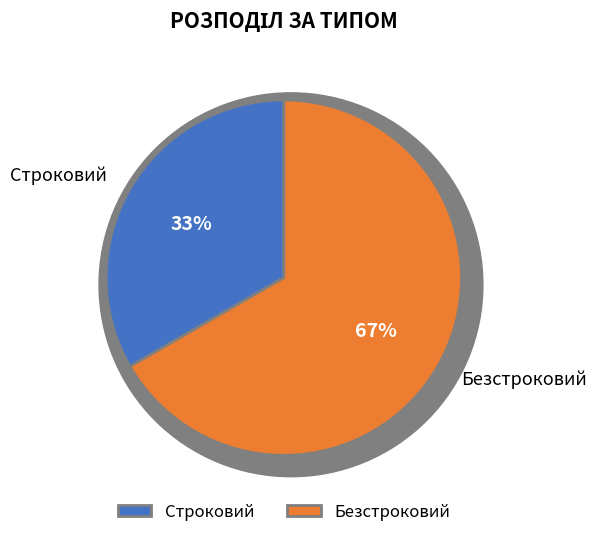

Count the number of slices in the pie.

2